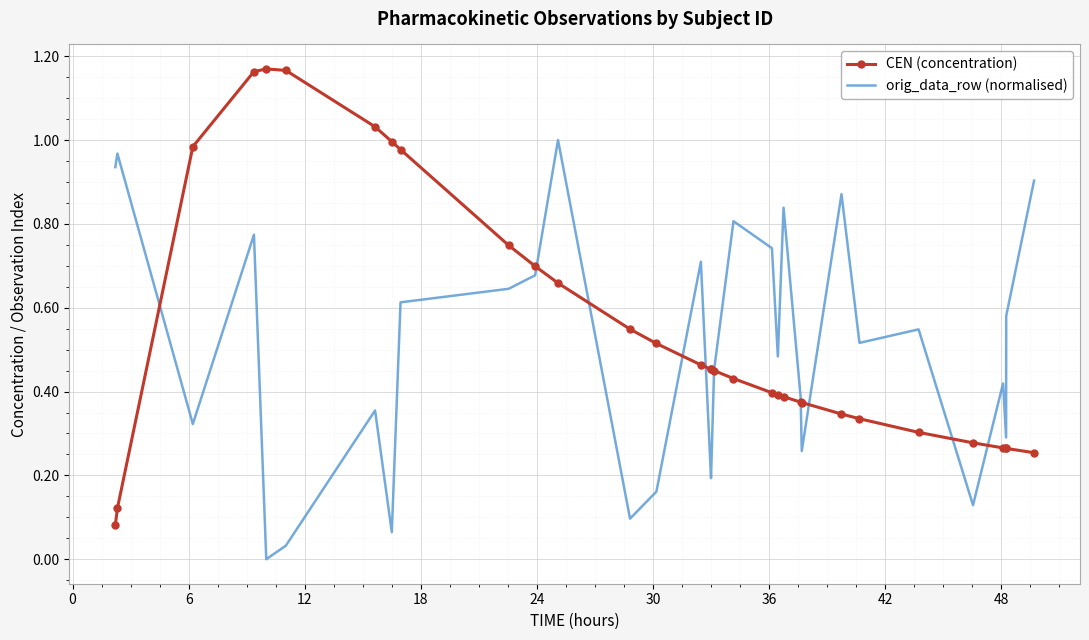

Which series has the largest range (max minus min)?

CEN (concentration)